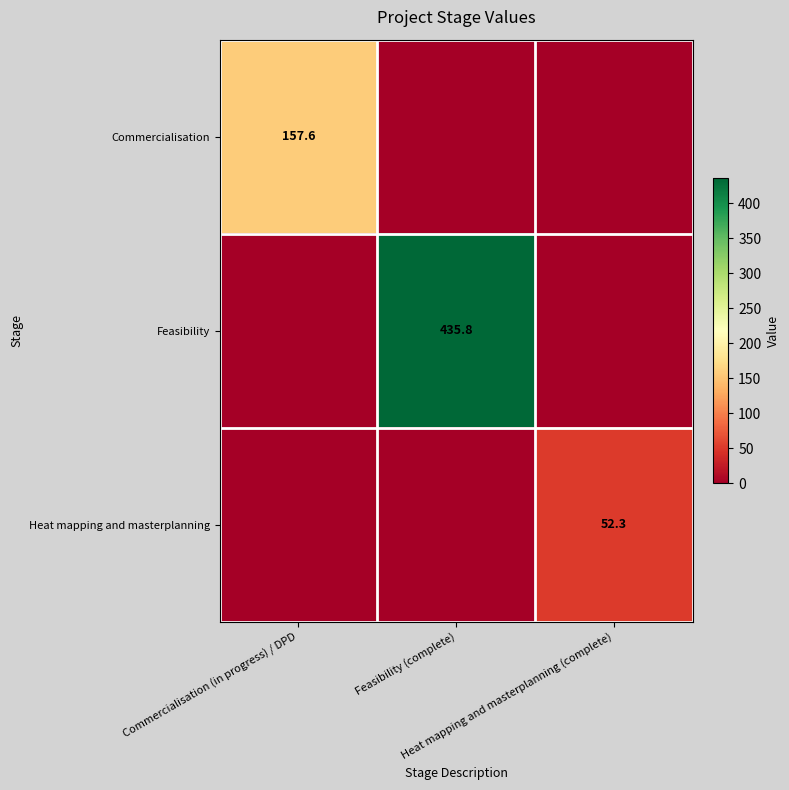

What is the average value of the Heat mapping and masterplanning series?

17.4